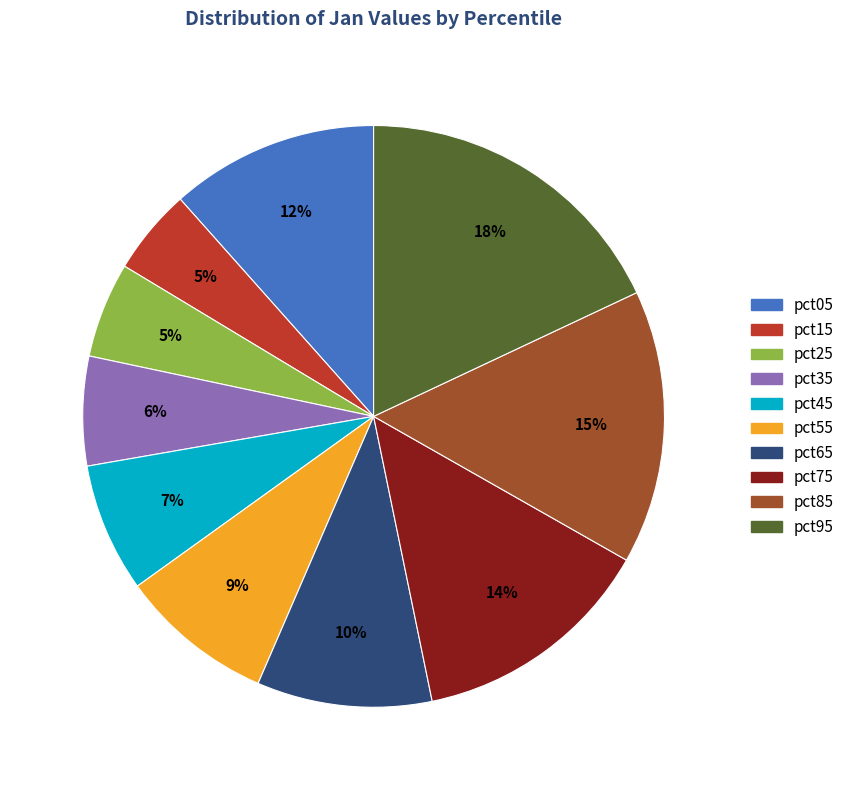

Combined, do pct85 and pct25 account for over 50%?

No